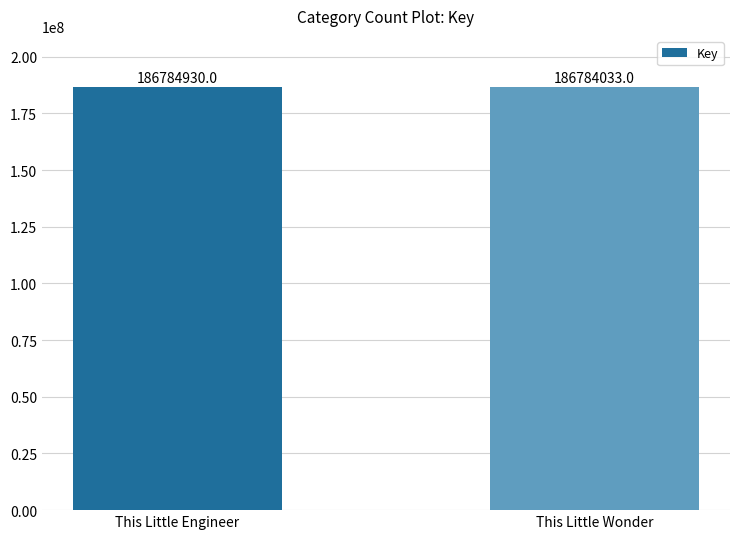

Approximately how many times larger is the value at This Little Engineer compared to This Little Wonder?

1.0